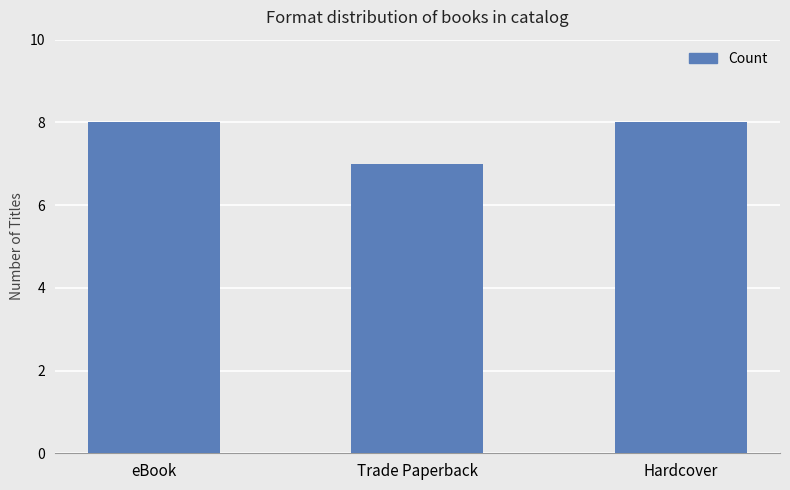

What is the greatest value displayed?

8